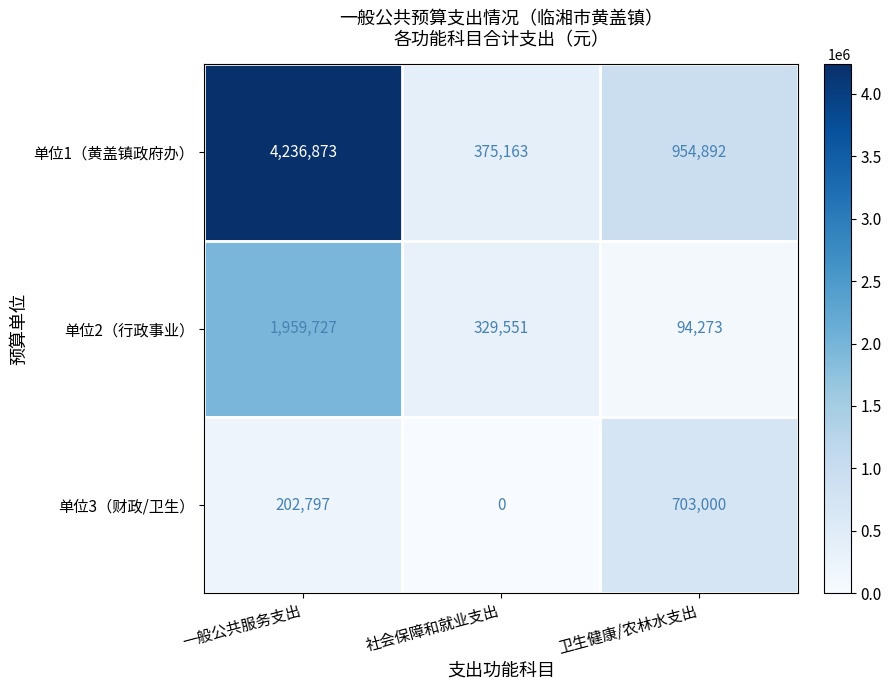

Which series has the largest total across all categories?

单位1（黄盖镇政府办）